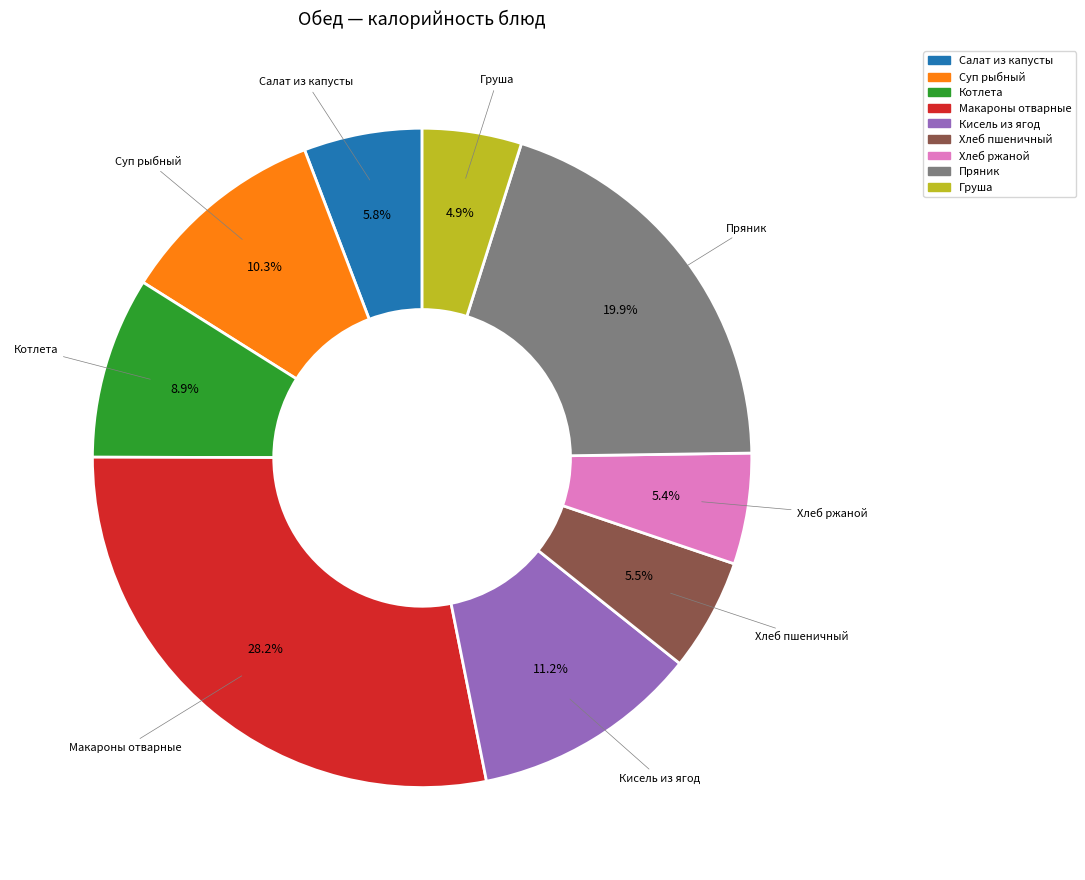

To the nearest percent, what is the combined percentage of Груша and Суп рыбный?

15%